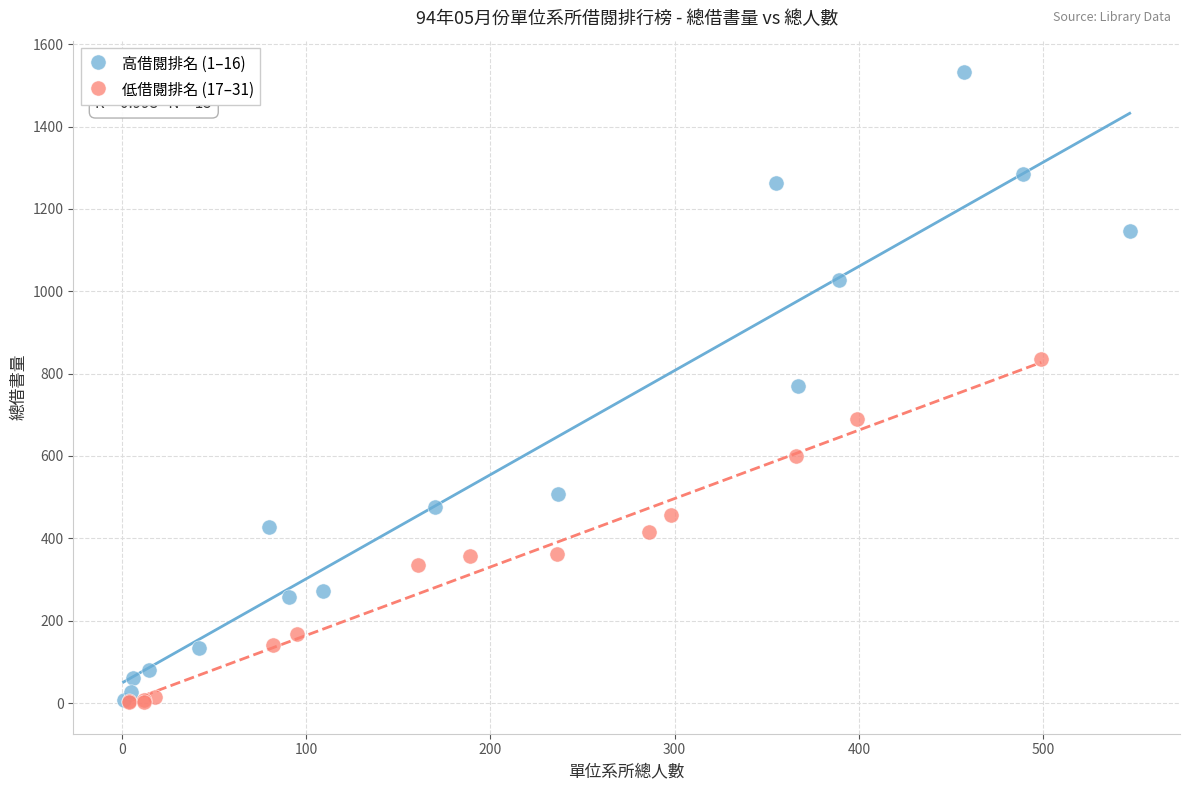

Which series has the largest Y range (max minus min)?

高借閱排名 (1–16)